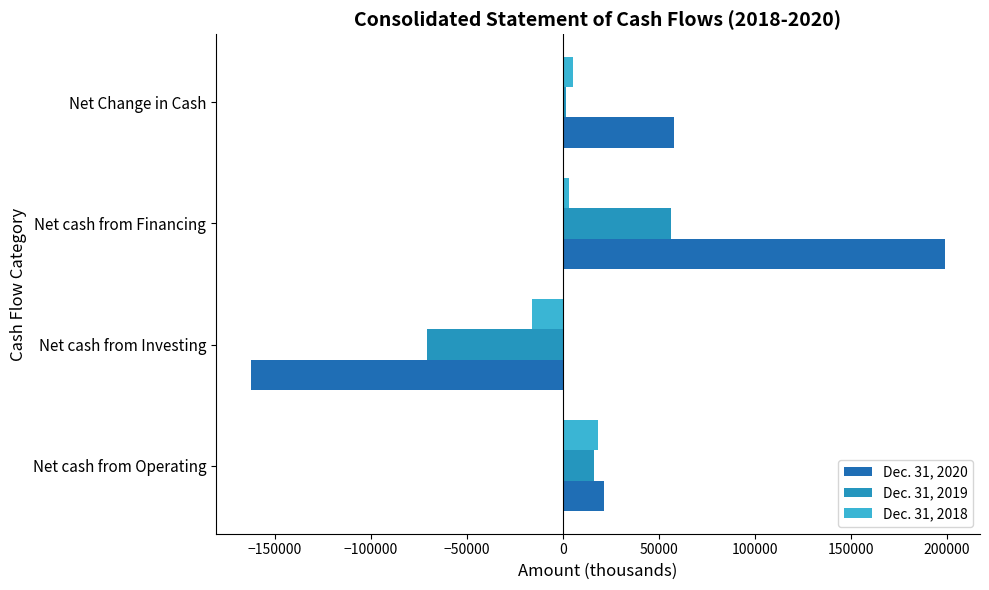

What is the greatest value displayed?

199044